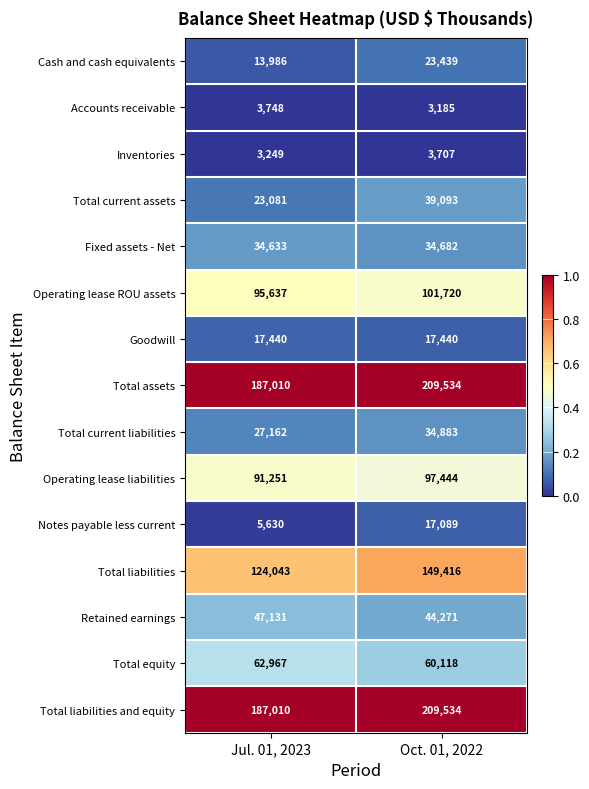

Reading right to left, extract all data points from this chart.

Cash and cash equivalents: Oct. 01, 2022=23439	Jul. 01, 2023=13986
Accounts receivable: Oct. 01, 2022=3185	Jul. 01, 2023=3748
Inventories: Oct. 01, 2022=3707	Jul. 01, 2023=3249
Total current assets: Oct. 01, 2022=39093	Jul. 01, 2023=23081
Fixed assets - Net: Oct. 01, 2022=34682	Jul. 01, 2023=34633
Operating lease ROU assets: Oct. 01, 2022=101720	Jul. 01, 2023=95637
Goodwill: Oct. 01, 2022=17440	Jul. 01, 2023=17440
Total assets: Oct. 01, 2022=209534	Jul. 01, 2023=187010
Total current liabilities: Oct. 01, 2022=34883	Jul. 01, 2023=27162
Operating lease liabilities: Oct. 01, 2022=97444	Jul. 01, 2023=91251
Notes payable less current: Oct. 01, 2022=17089	Jul. 01, 2023=5630
Total liabilities: Oct. 01, 2022=149416	Jul. 01, 2023=124043
Retained earnings: Oct. 01, 2022=44271	Jul. 01, 2023=47131
Total equity: Oct. 01, 2022=60118	Jul. 01, 2023=62967
Total liabilities and equity: Oct. 01, 2022=209534	Jul. 01, 2023=187010